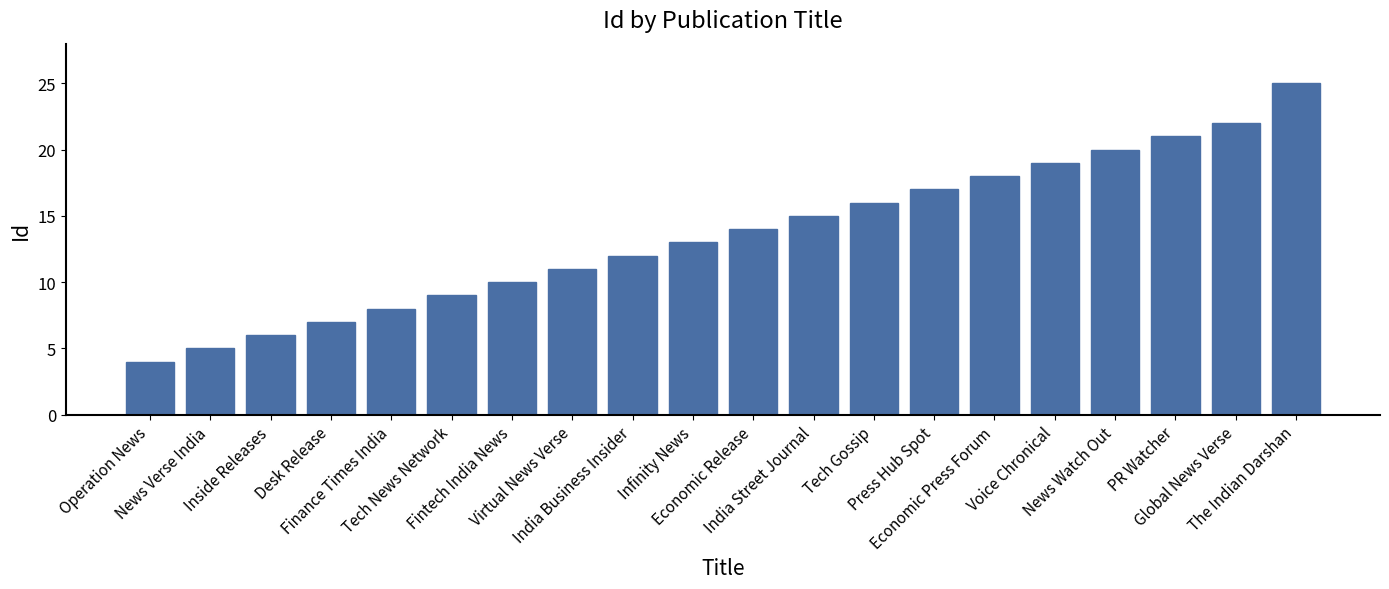

Which has a higher value, Fintech India News or Tech Gossip?

Tech Gossip